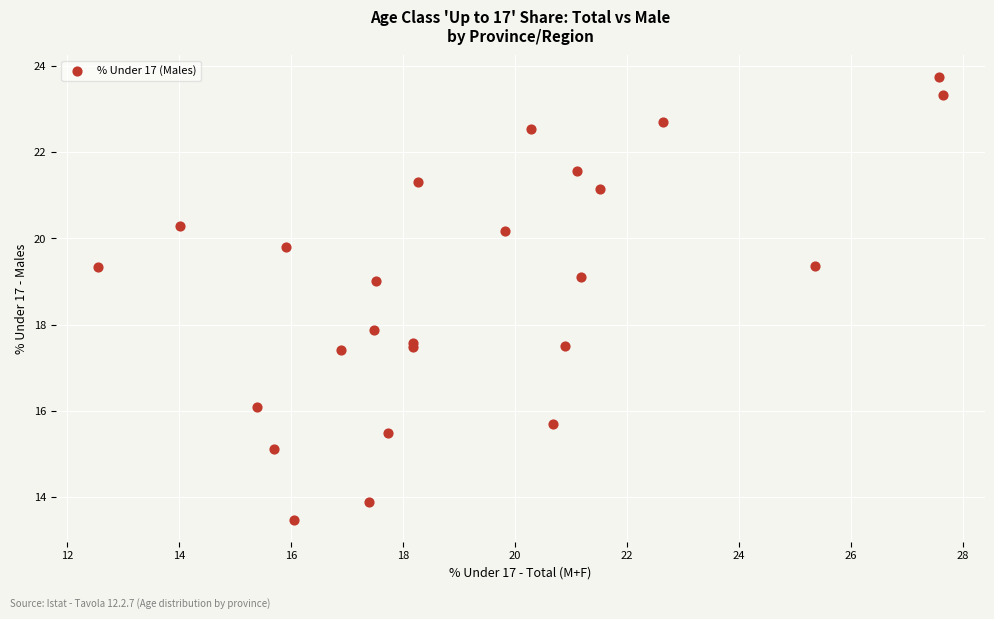

What Y value in the scatter plot is closest to 18?

17.9